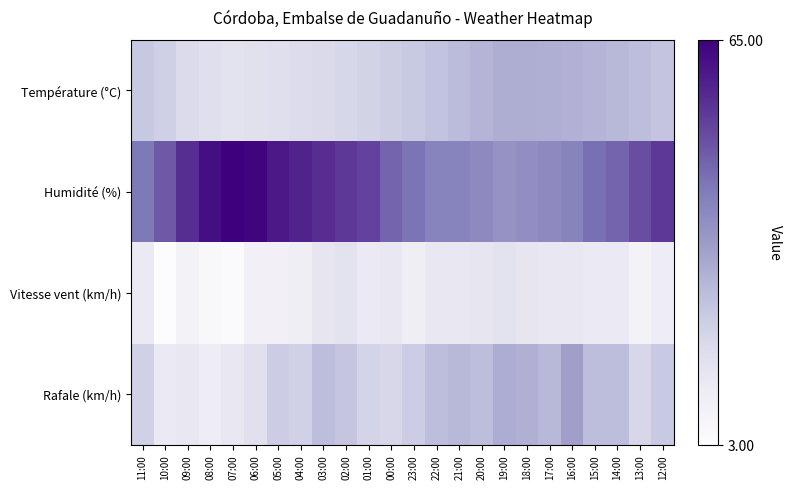

What is the spread (max minus min) of values at 02:00?

39.0